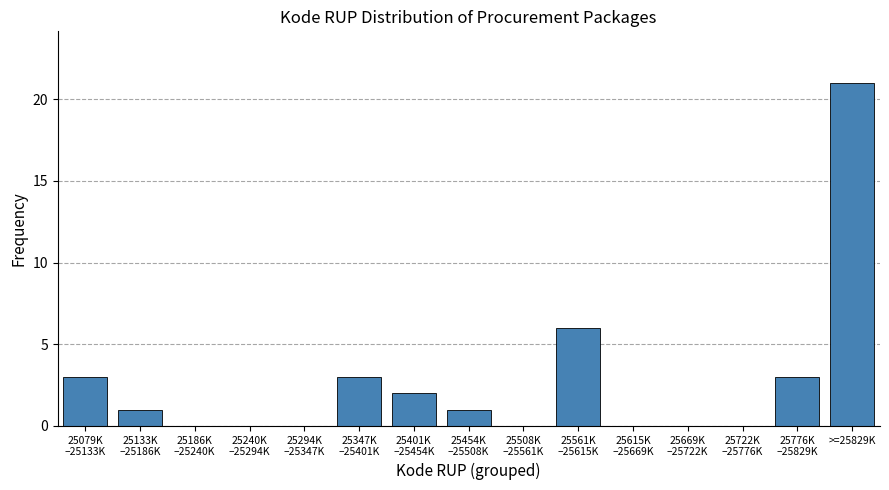

What is the sum of all values?

40